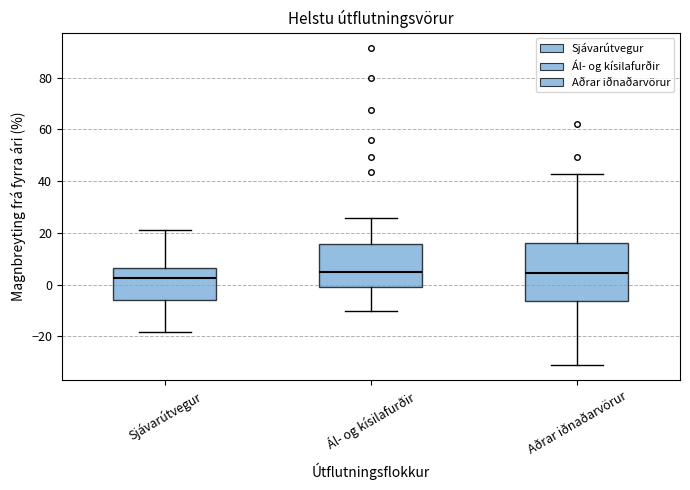

Comparing the boxes themselves (not the whiskers), which one is the tallest?

Aðrar iðnaðarvörur